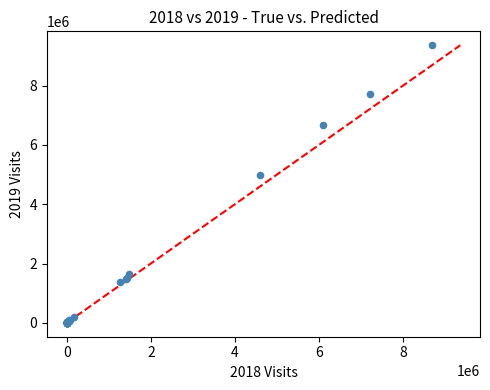

What Y value in the scatter plot is closest to 4678990?

4988307